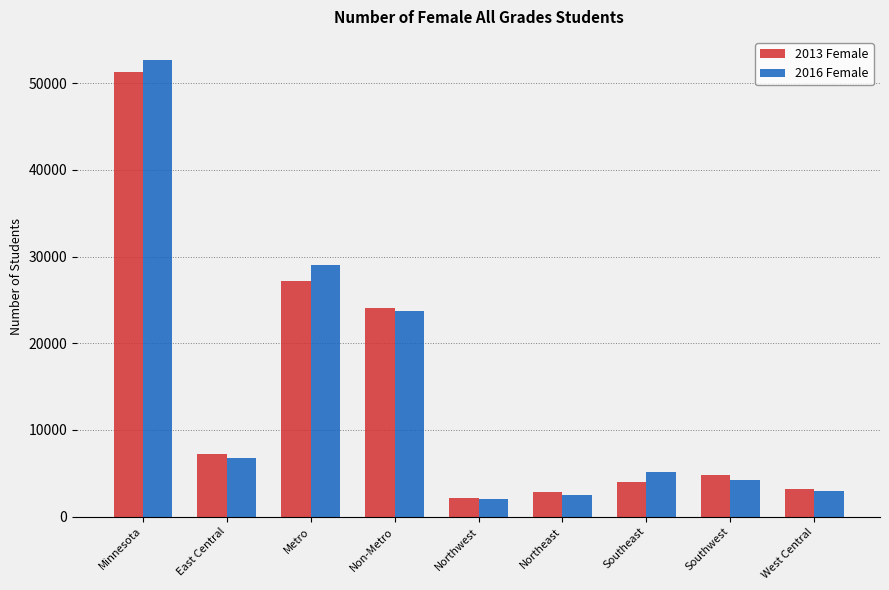

What is the smallest value displayed?

2077